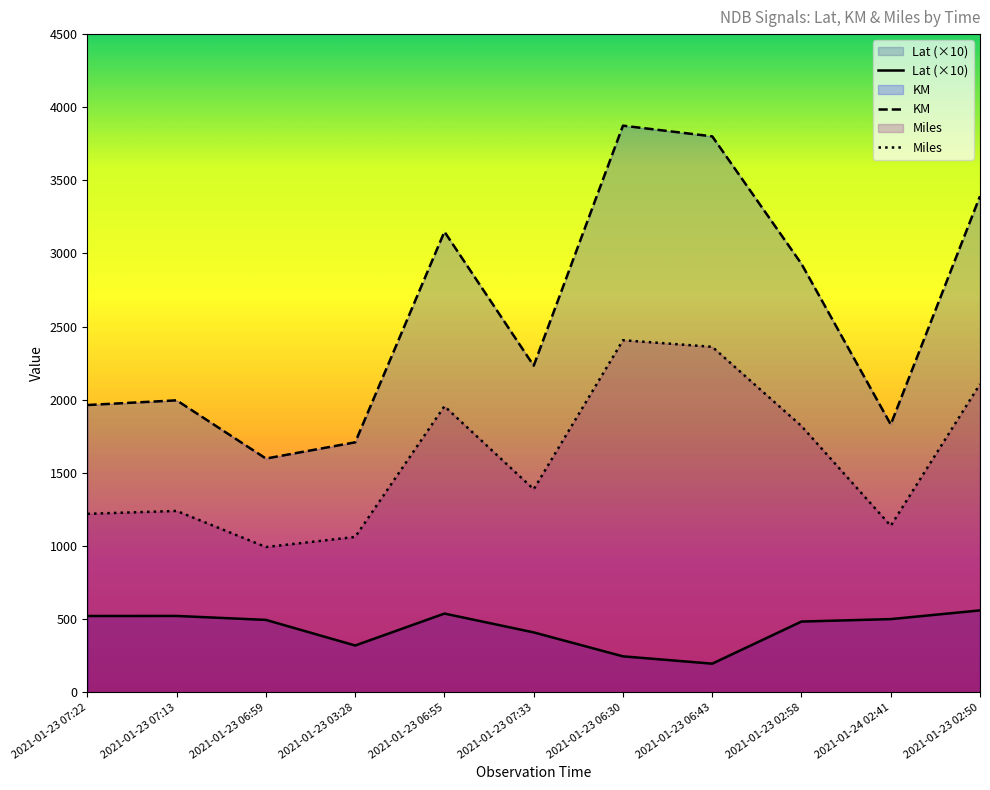

What is the difference between the KM values at 2021-01-23 06:55 and 2021-01-23 07:22?

1185.0